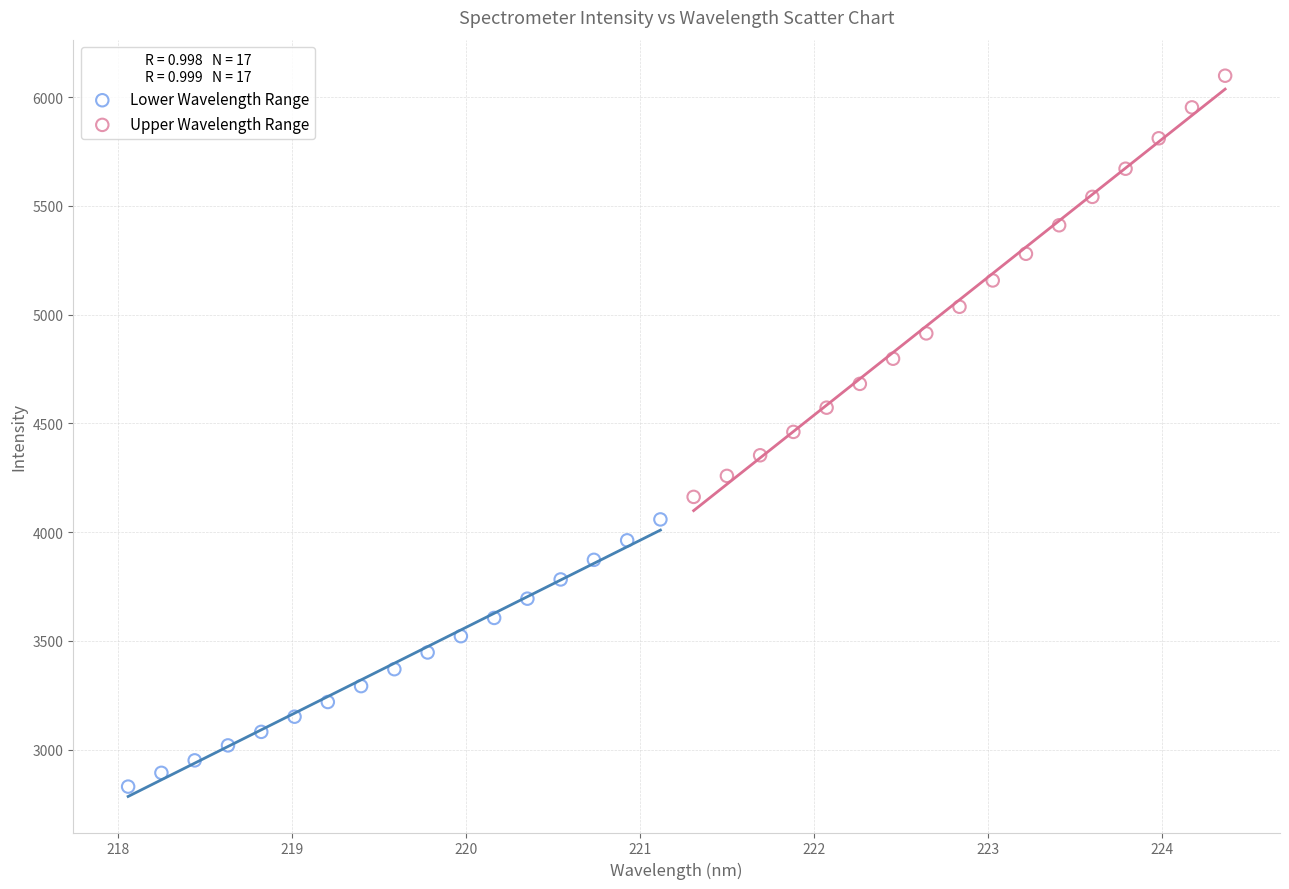

Which series reaches the maximum Y coordinate?

Upper Wavelength Range